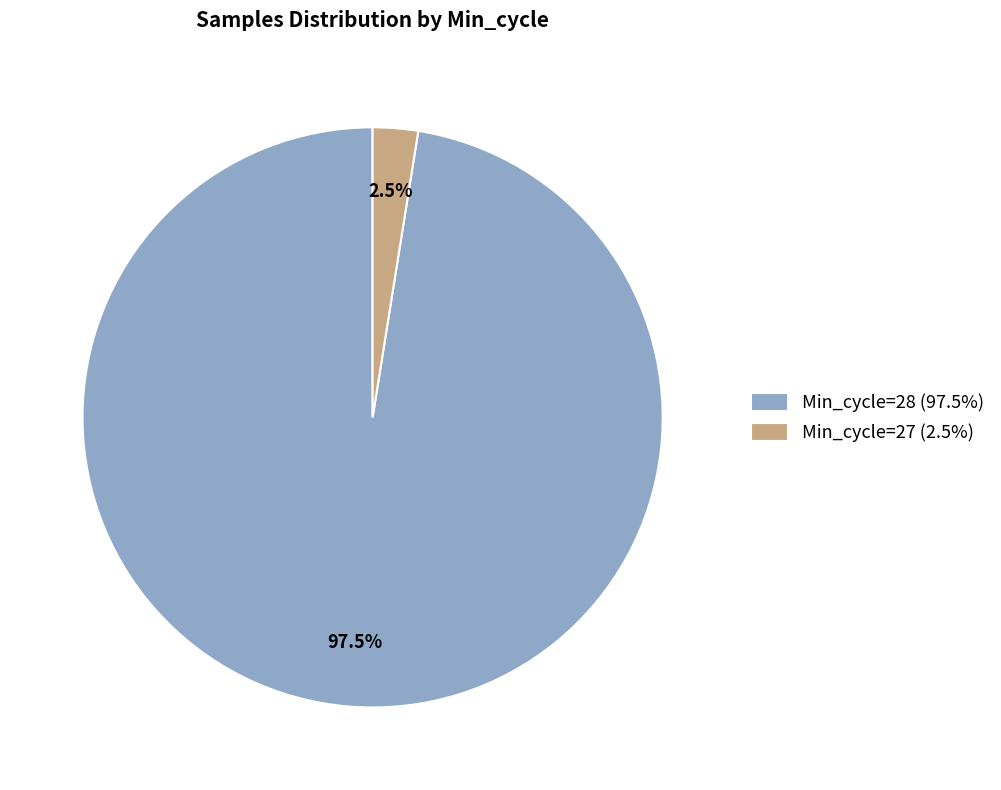

Is there any slice that represents more than half of the pie?

Yes